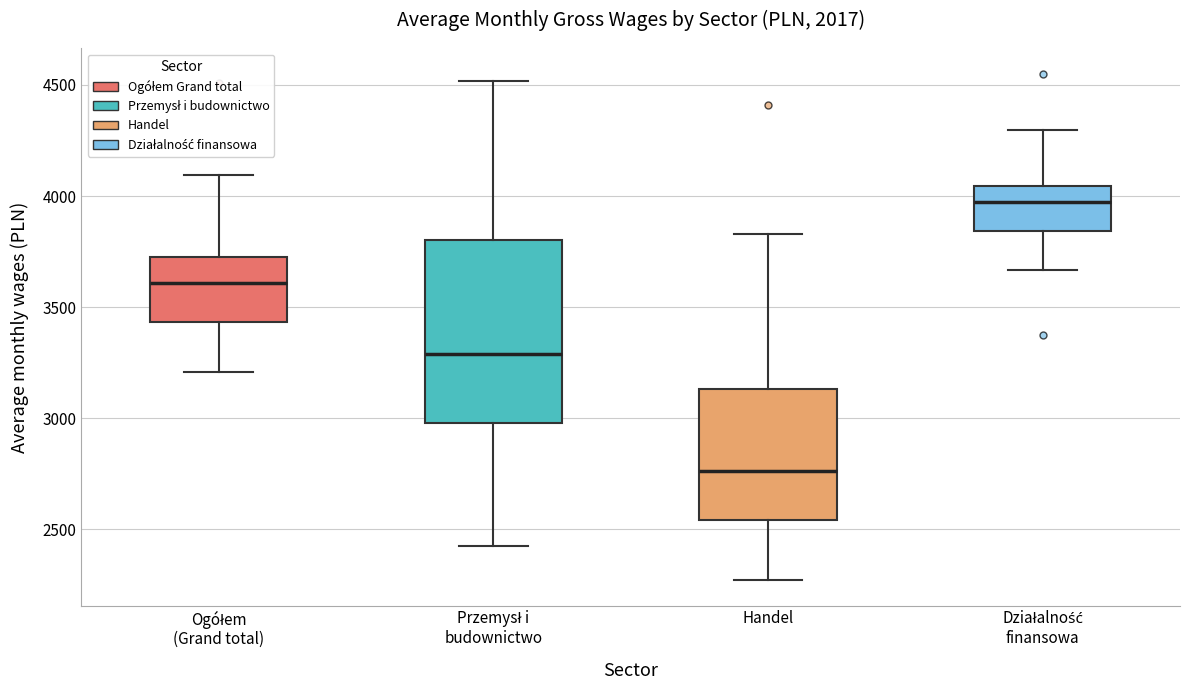

Where does the upper whisker of the box for Przemysł i budownictwo end on the y-axis? The values are not printed on the chart, so give them approximately, as read against the axis.

4500